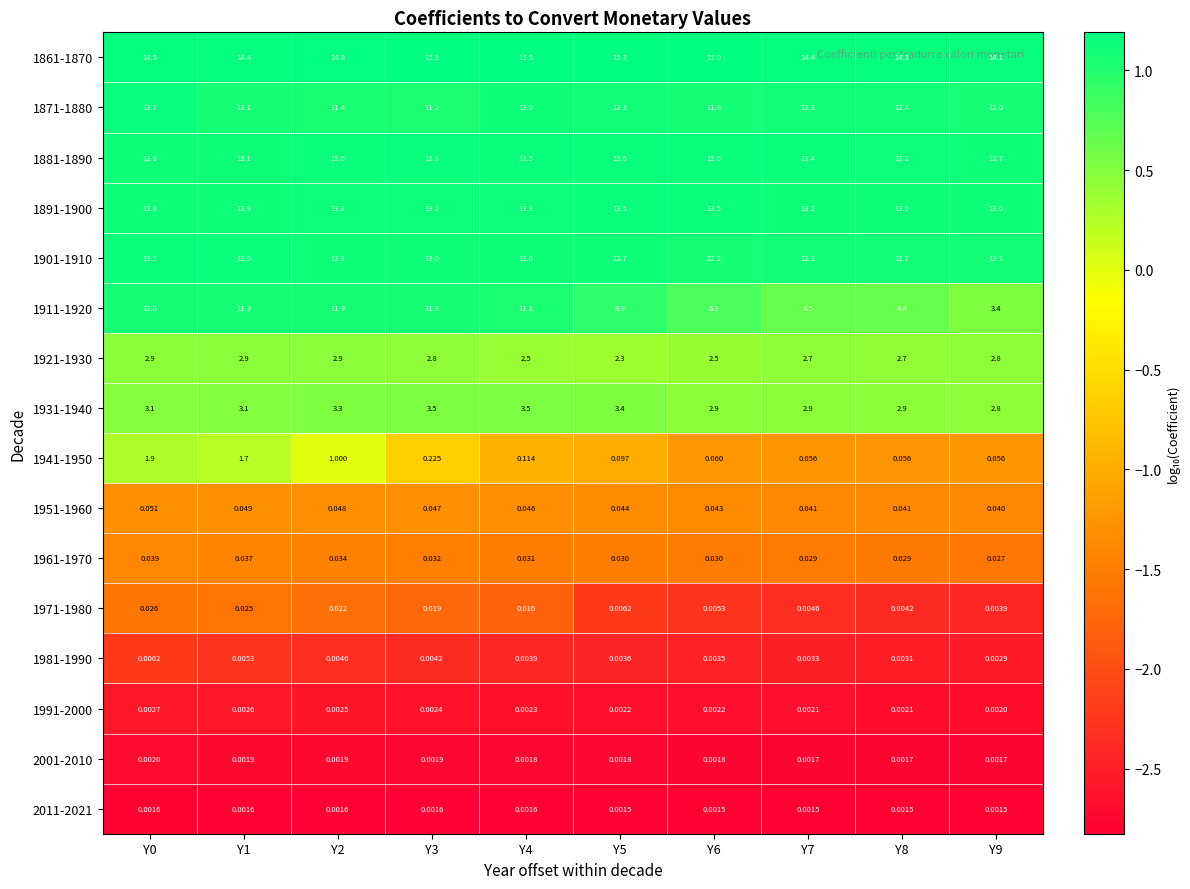

At how many categories does at least one series exceed 0?

10